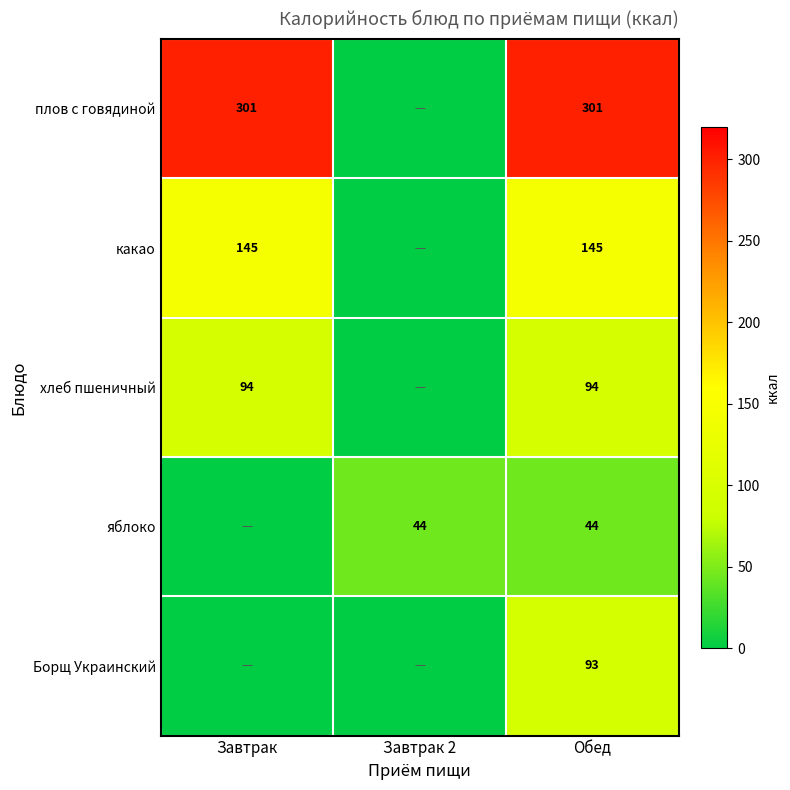

At how many categories does at least one series exceed 264?

2